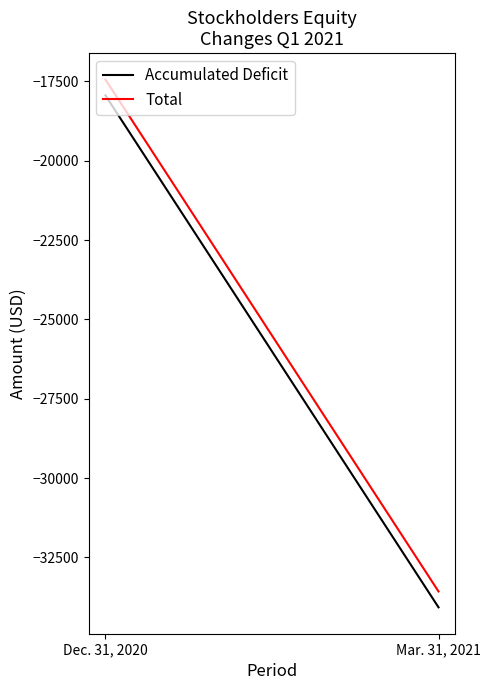

What is the spread (max minus min) of values at Dec. 31, 2020?

500